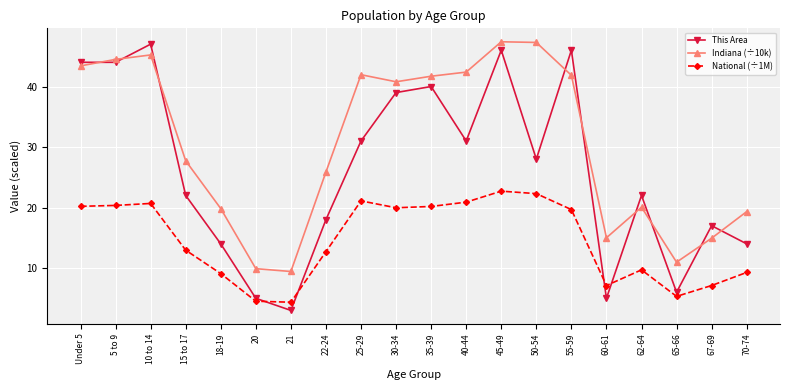

How many times do National (÷1M) and This Area cross each other?

4